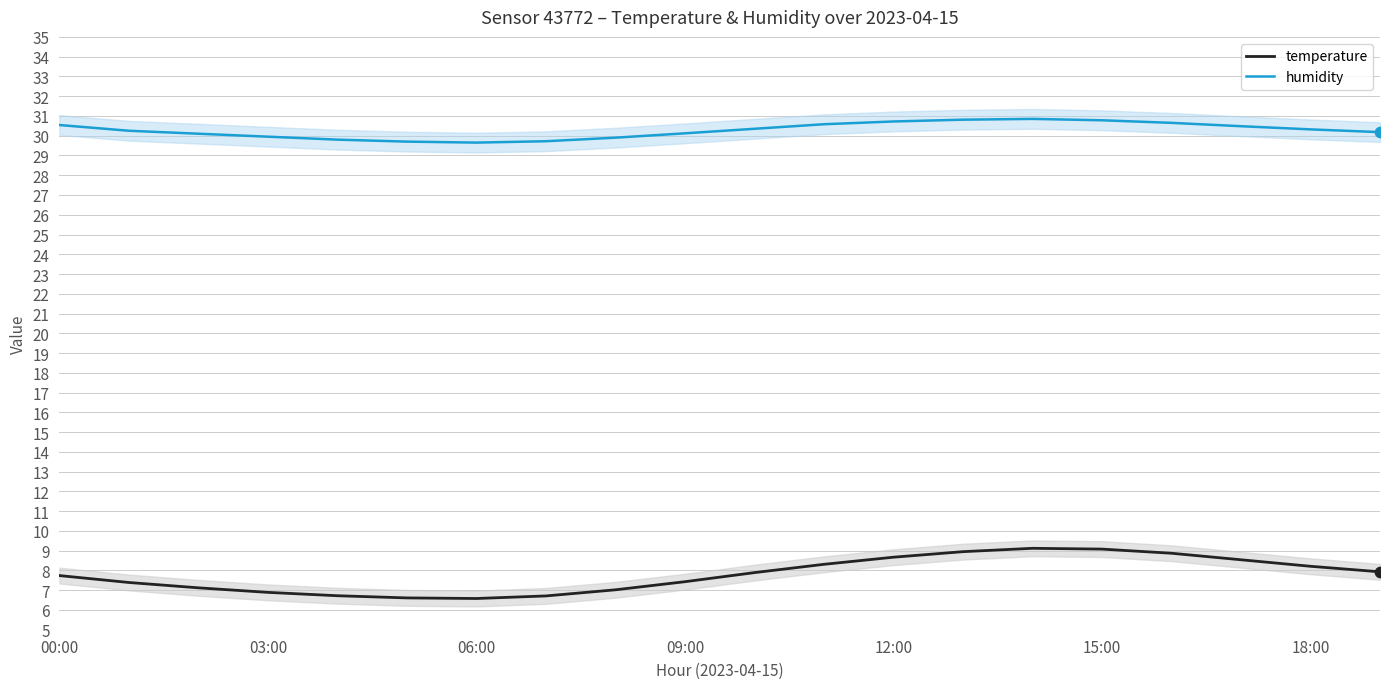

What are all the series names shown in the legend?

humidity, temperature